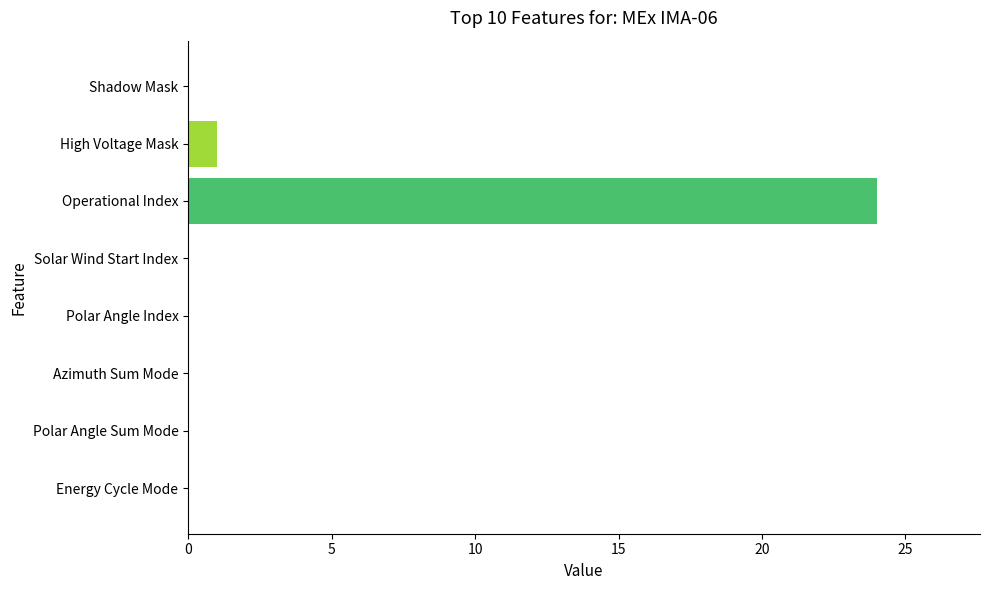

Reading bottom to top, transcribe all the data shown in this chart.

Energy Cycle Mode=0	Polar Angle Sum Mode=0	Azimuth Sum Mode=0	Polar Angle Index=0	Solar Wind Start Index=0	Operational Index=24	High Voltage Mask=1	Shadow Mask=0